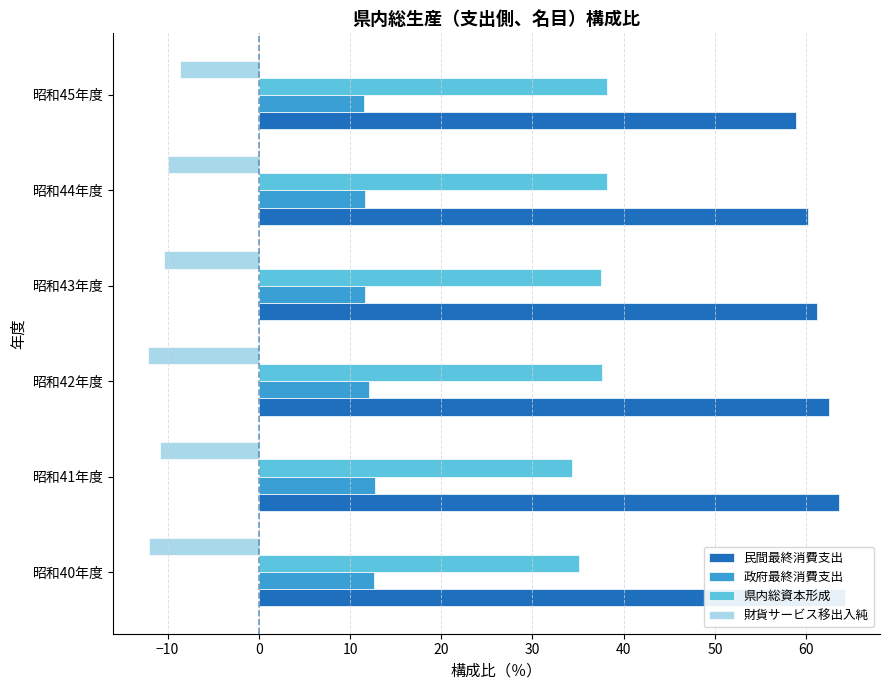

How many data points in 県内総資本形成 are above 37?

4